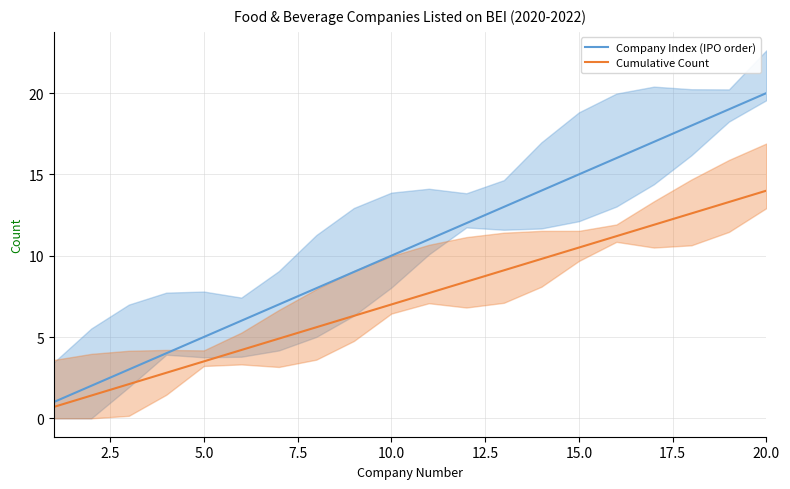

Reading right to left, what are all the values shown in this chart?

Company Index (IPO order): 20.0	19.0	18.0	17.0	16.0	15.0	14.0	13.0	12.0	11.0	10.0	9.0	8.0	7.0	6.0	5.0	4.0	3.0	2.0	1.0
Cumulative Count: 14.0	13.3	12.6	11.9	11.2	10.5	9.8	9.1	8.4	7.7	7.0	6.3	5.6	4.9	4.2	3.5	2.8	2.1	1.4	0.7